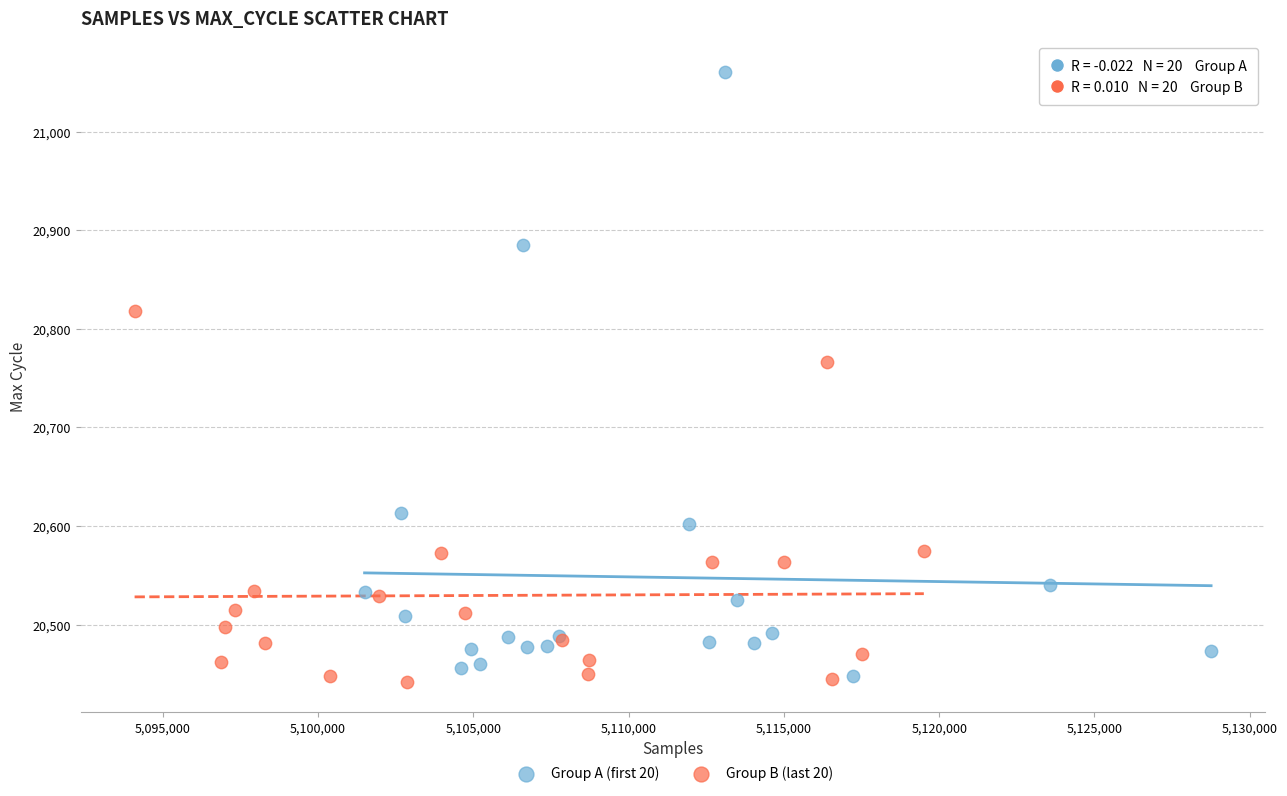

What are all the series names shown in the legend?

Group A (first 20), Group B (last 20)